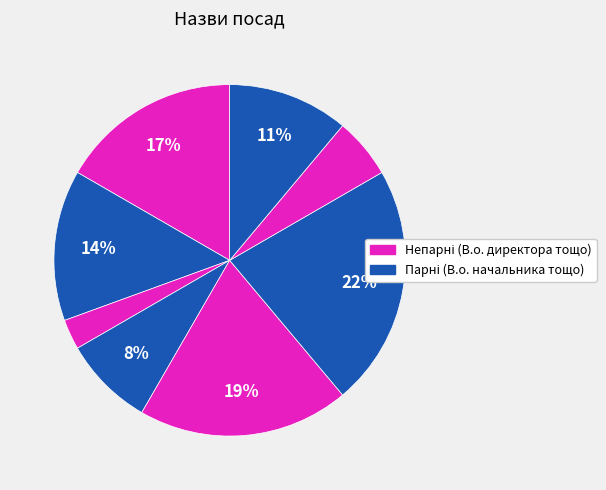

How many segments does this pie chart have?

8